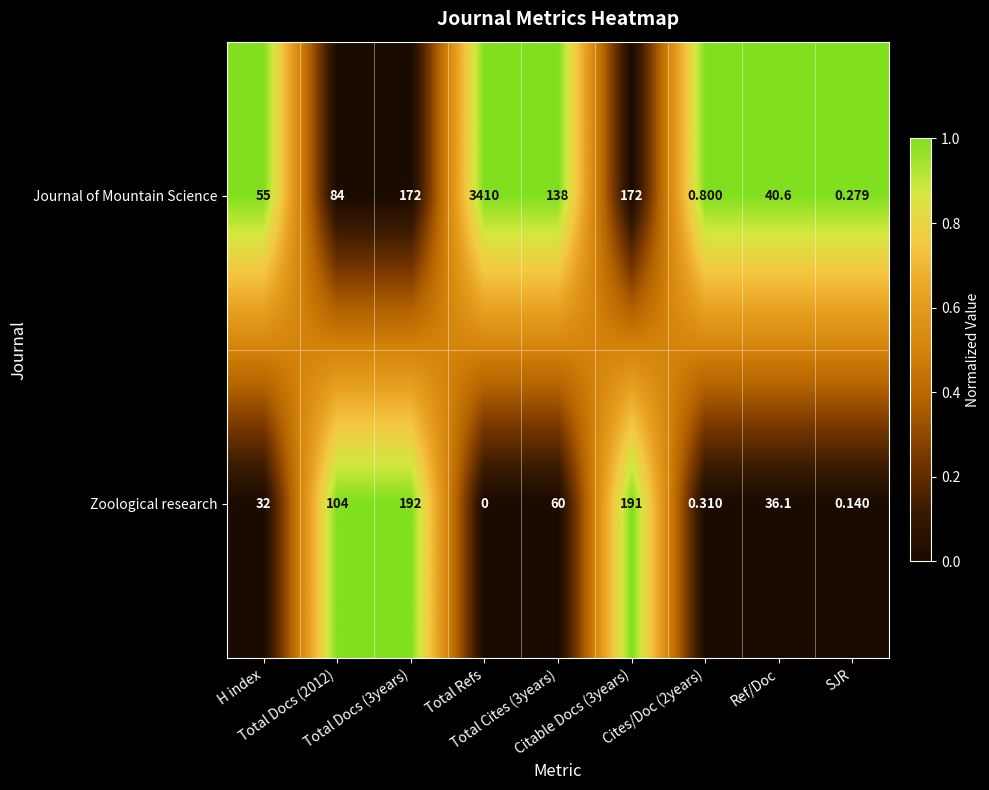

Rank the series by their average value, from highest to lowest.

Journal of Mountain Science, Zoological research